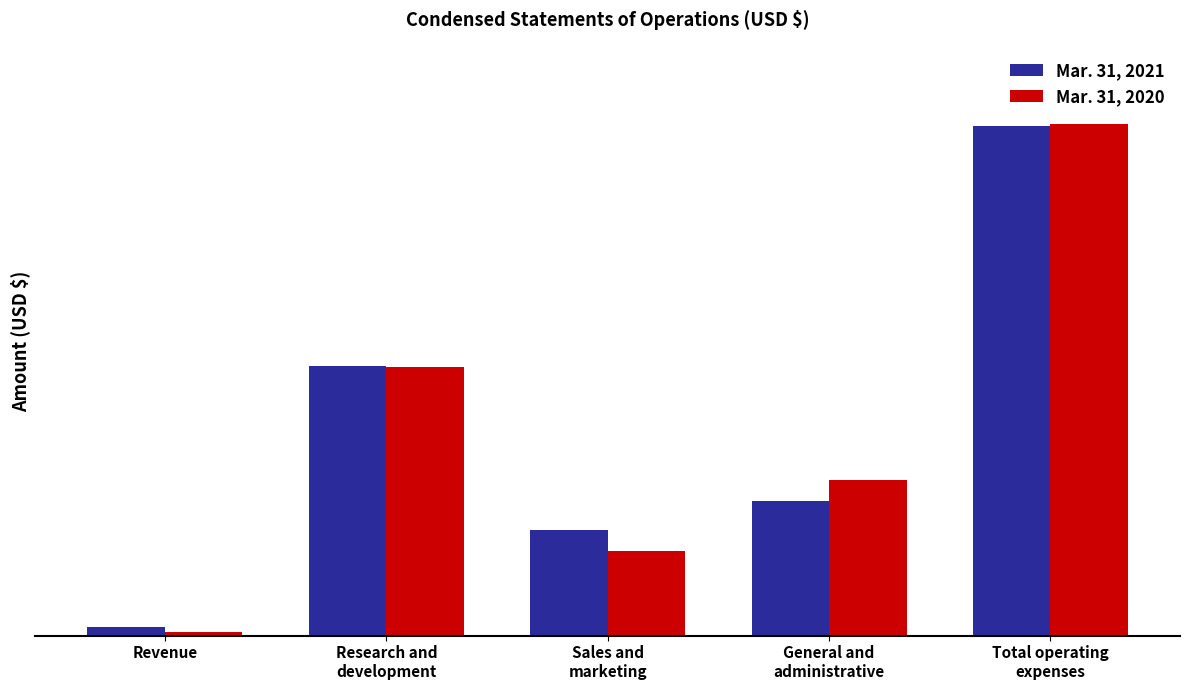

What is the average value of the Mar. 31, 2020 series?

3490446